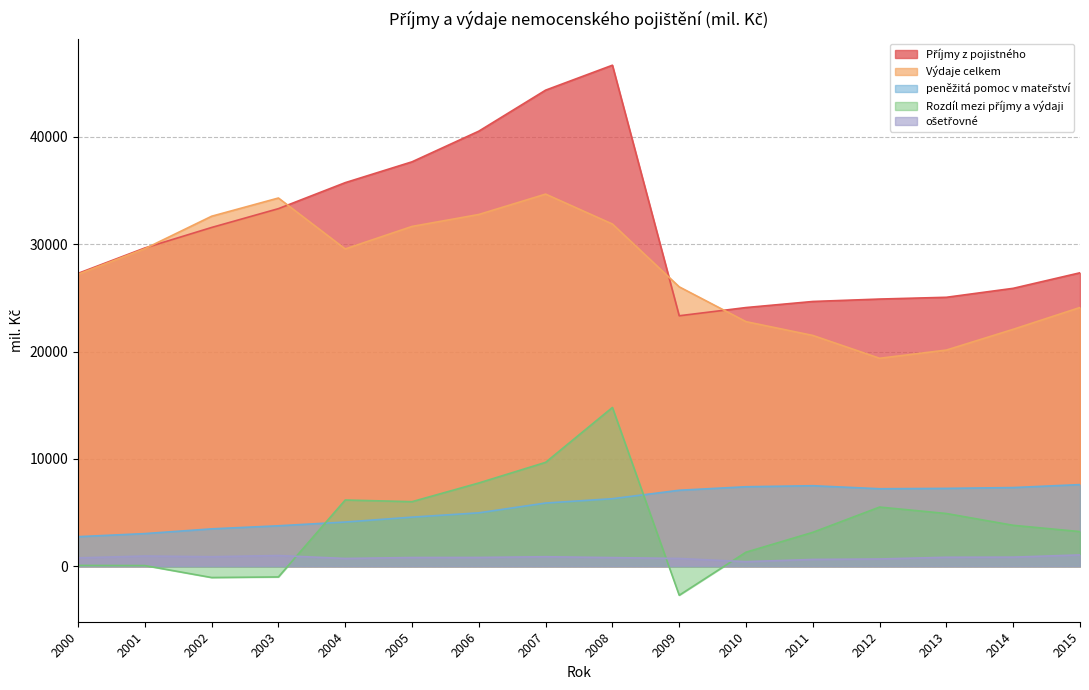

At which category does Výdaje celkem reach its first local valley?

2004